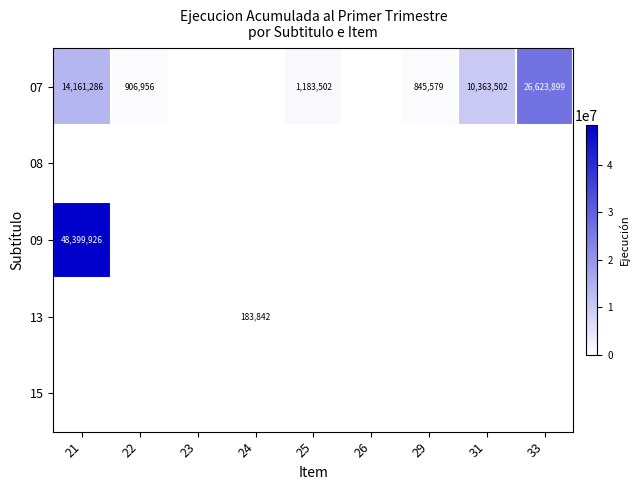

Is the value of 13 at 24 greater than the value of 07 at 29?

No